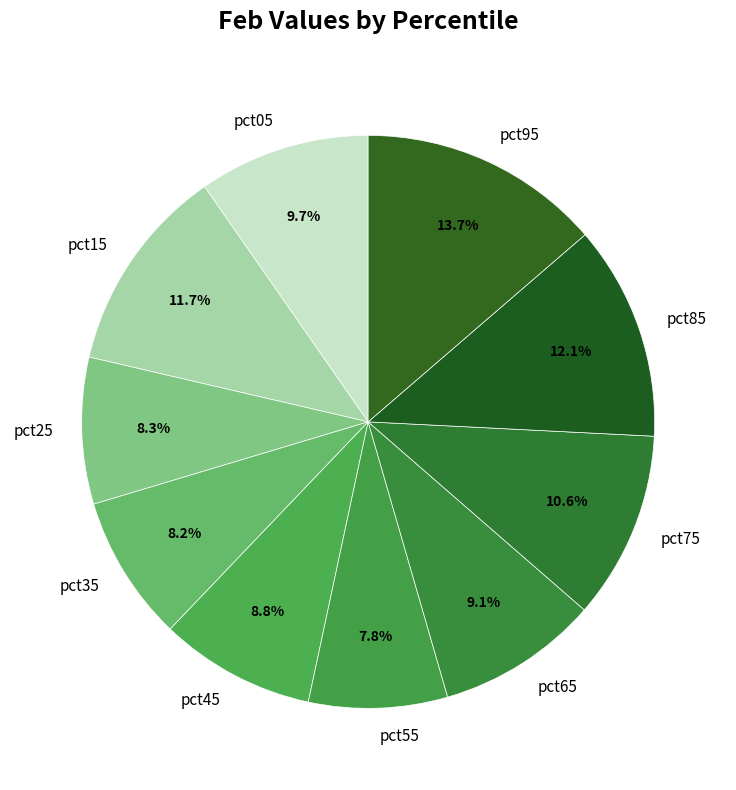

The pct85 slice represents 12% of the pie. True or false?

True